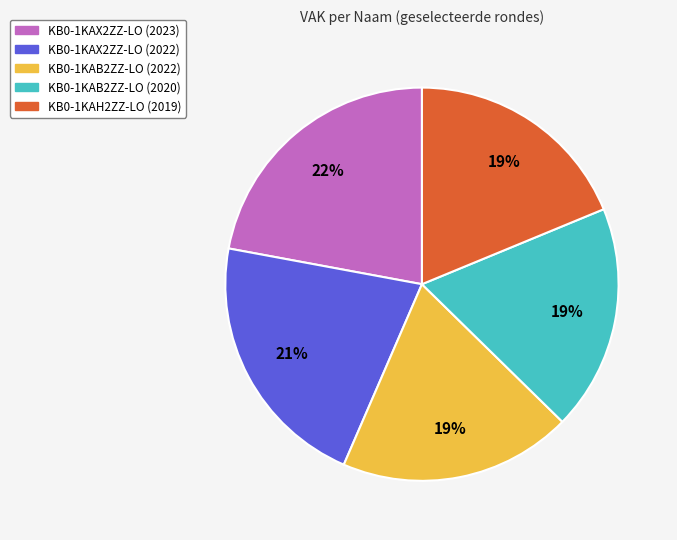

To the nearest percent, what is the combined percentage of KB0-1KAB2ZZ-LO (2020) and KB0-1KAB2ZZ-LO (2022)?

38%